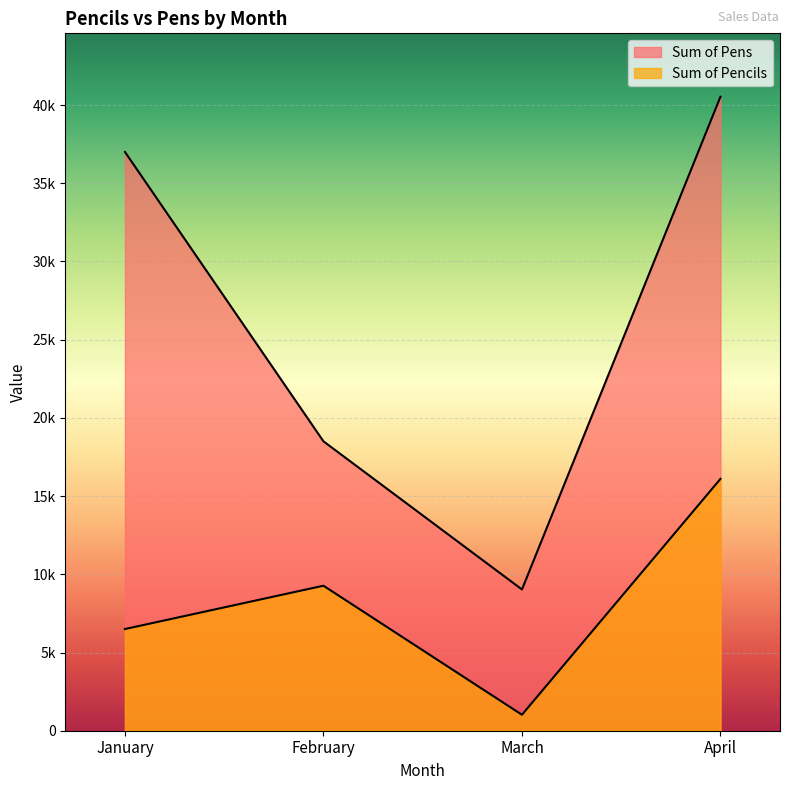

True or false: Sum of Pencils and Sum of Pens cross at least once.

False